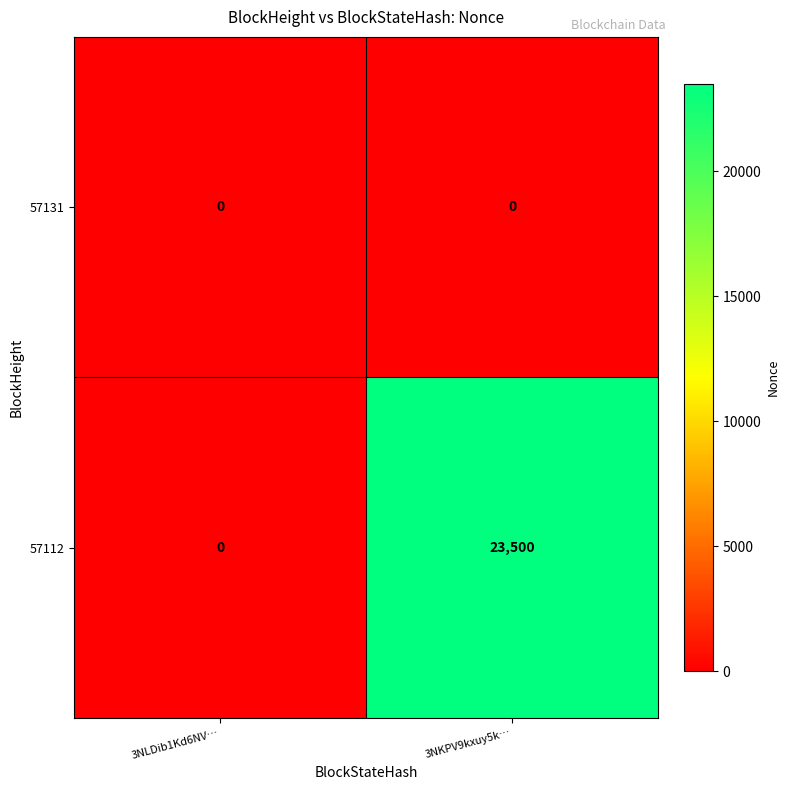

Rank the series by their average value, from lowest to highest.

57131, 57112